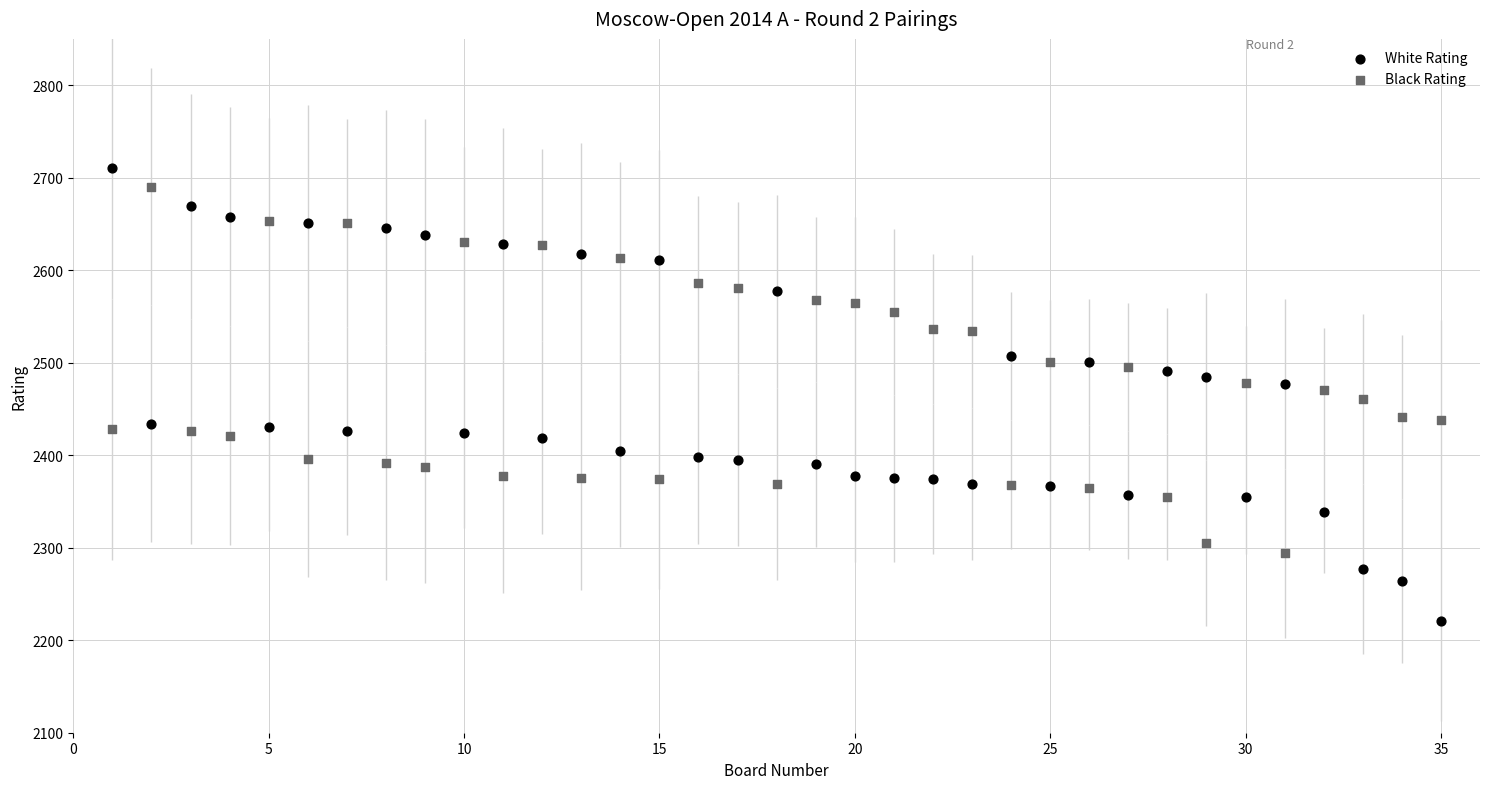

Which series contains the lowest Y value?

White Rating